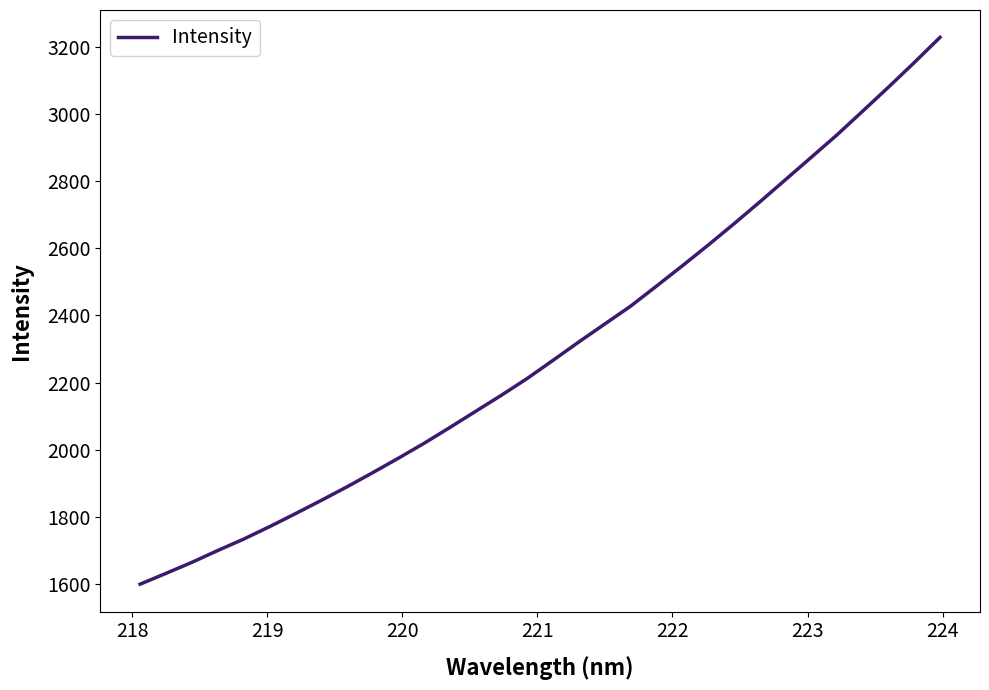

How many values are below 2266?

16